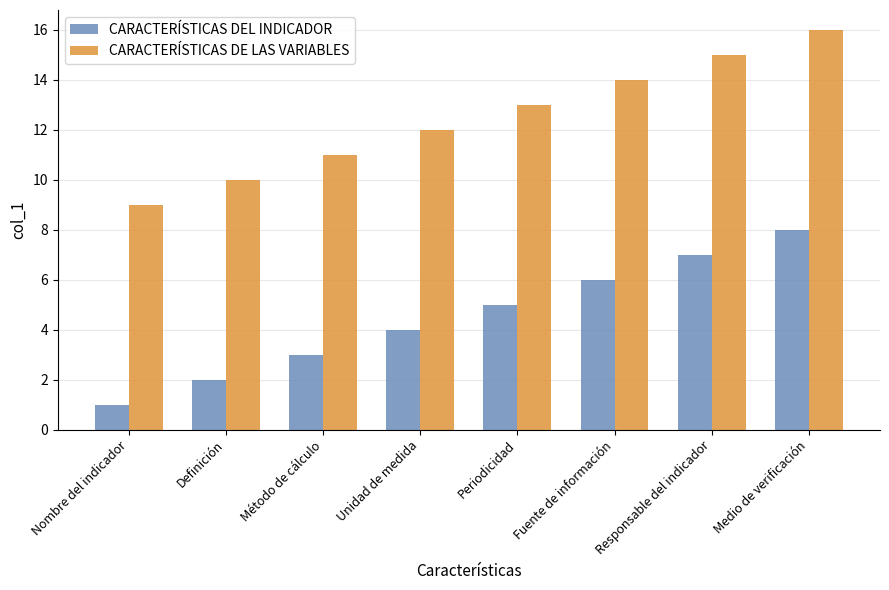

How many CARACTERÍSTICAS DE LAS VARIABLES values are between 11 and 15?

5